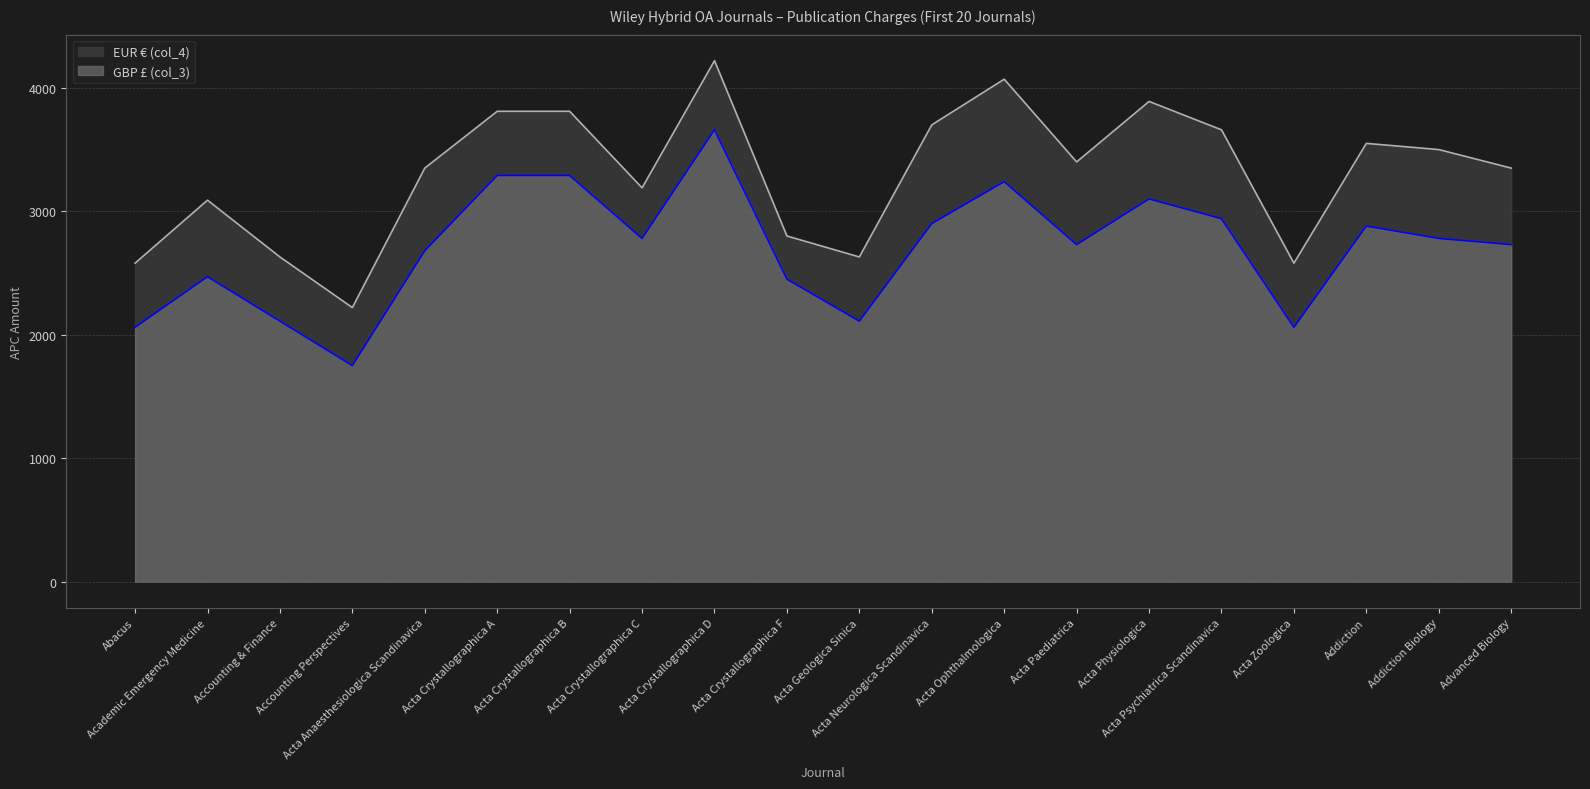

What are all the series names shown in the legend?

EUR € (col_4), GBP £ (col_3)